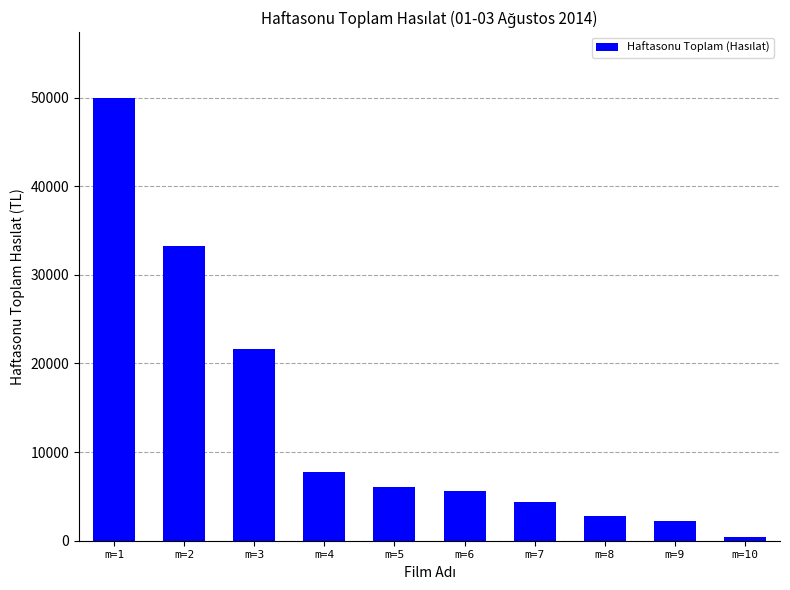

Reading right to left, transcribe all the data shown in this chart.

m=10=409.0	m=9=2249.9	m=8=2835.0	m=7=4368.0	m=6=5658.0	m=5=6109.0	m=4=7753.0	m=3=21666.0	m=2=33235.5	m=1=49903.8